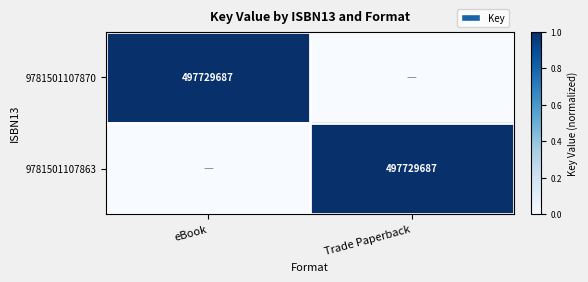

Is it true that 9781501107870 equals 497729687 at eBook?

True